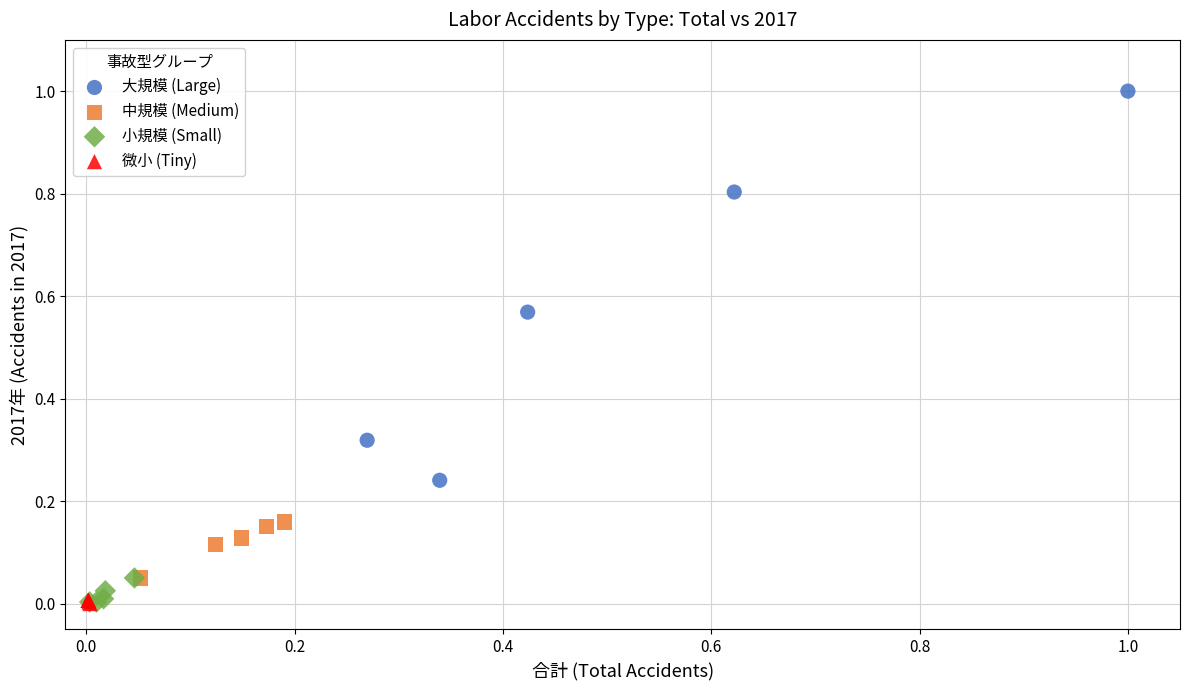

Which series has the largest Y range (max minus min)?

大規模 (Large)